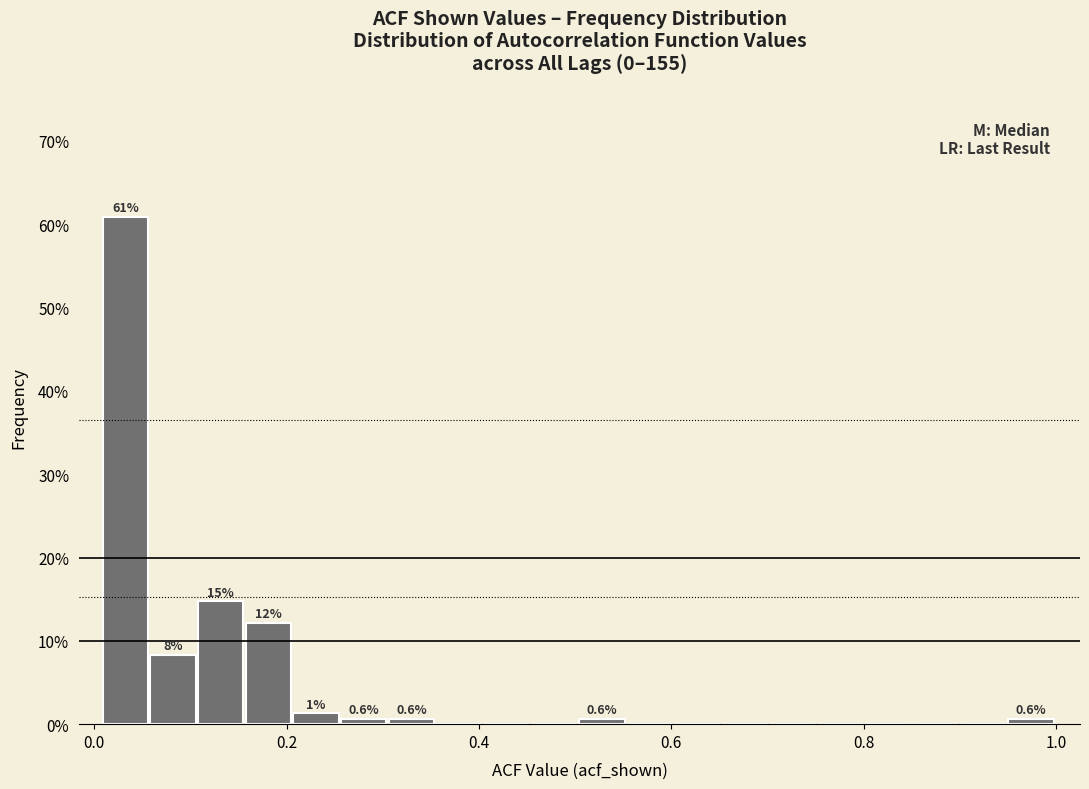

Around what value on the x-axis is the tallest bar? Give the approximate position of its centre, as read against the axis.

0.04